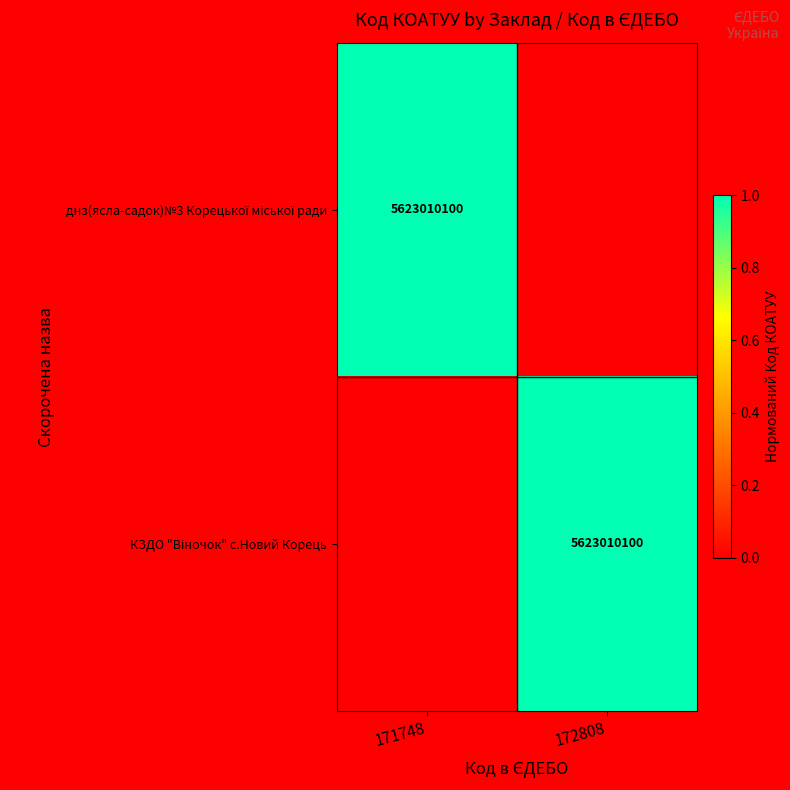

How many categories are shown in the chart?

2